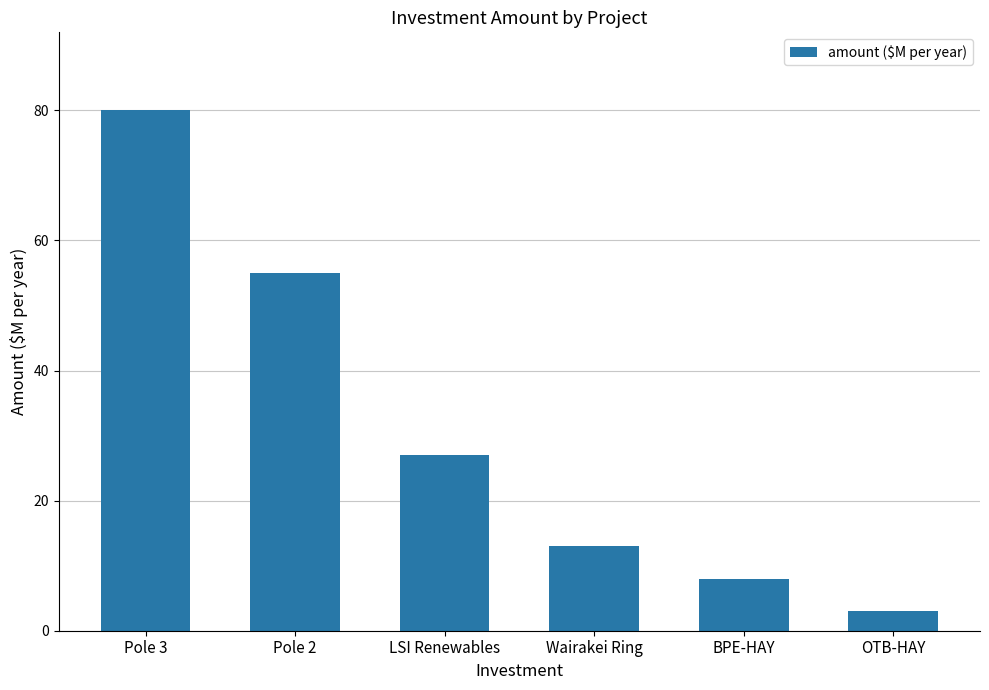

Reading left to right, extract all data points from this chart.

Pole 3=80	Pole 2=55	LSI Renewables=27	Wairakei Ring=13	BPE-HAY=8	OTB-HAY=3